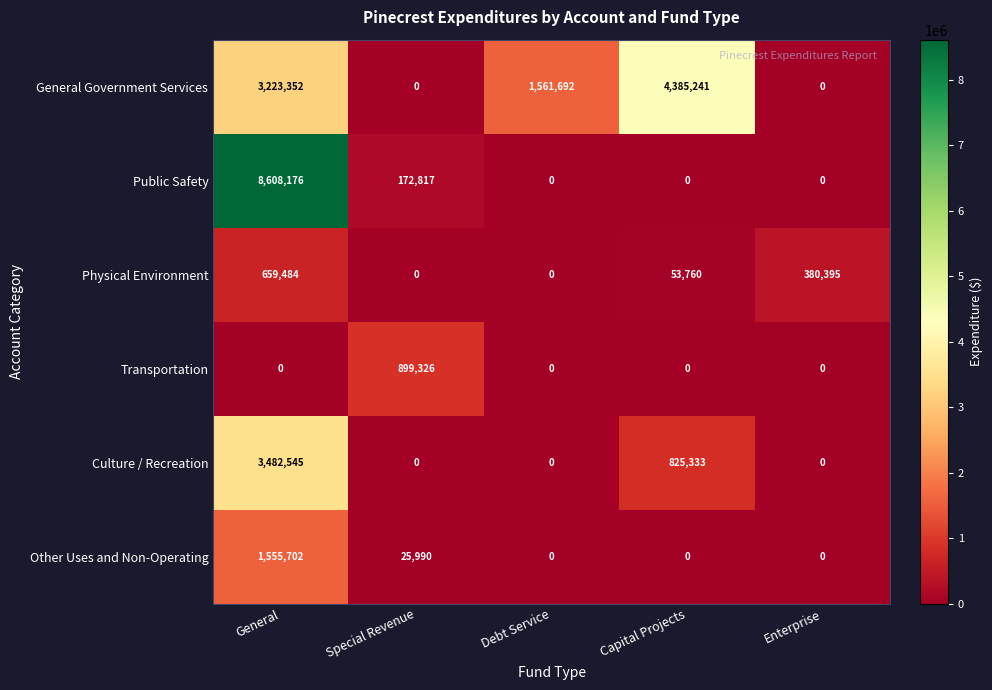

Count the General Government Services values in the range 0 to 3223352.

4